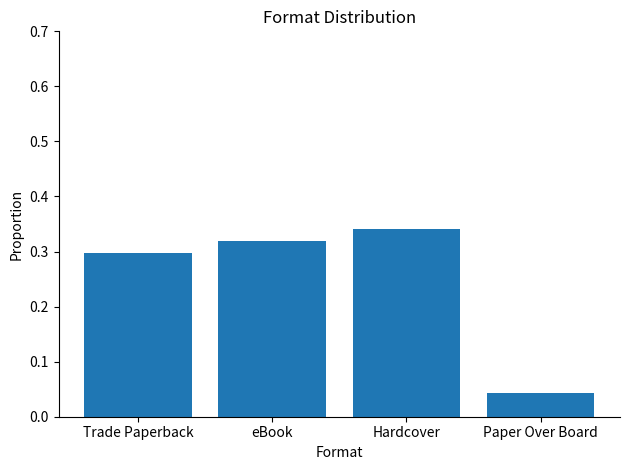

How many bars are there in total?

4